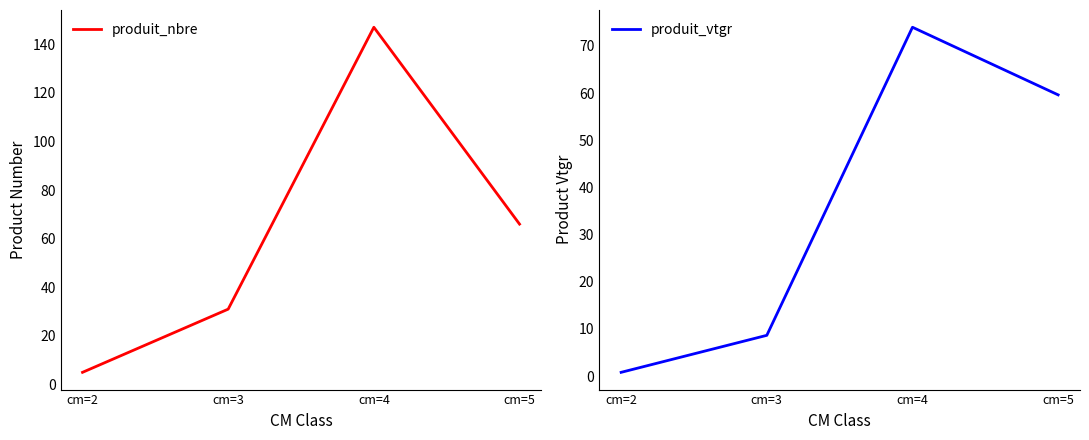

True or false: produit_vtgr and produit_nbre intersect in this chart.

False